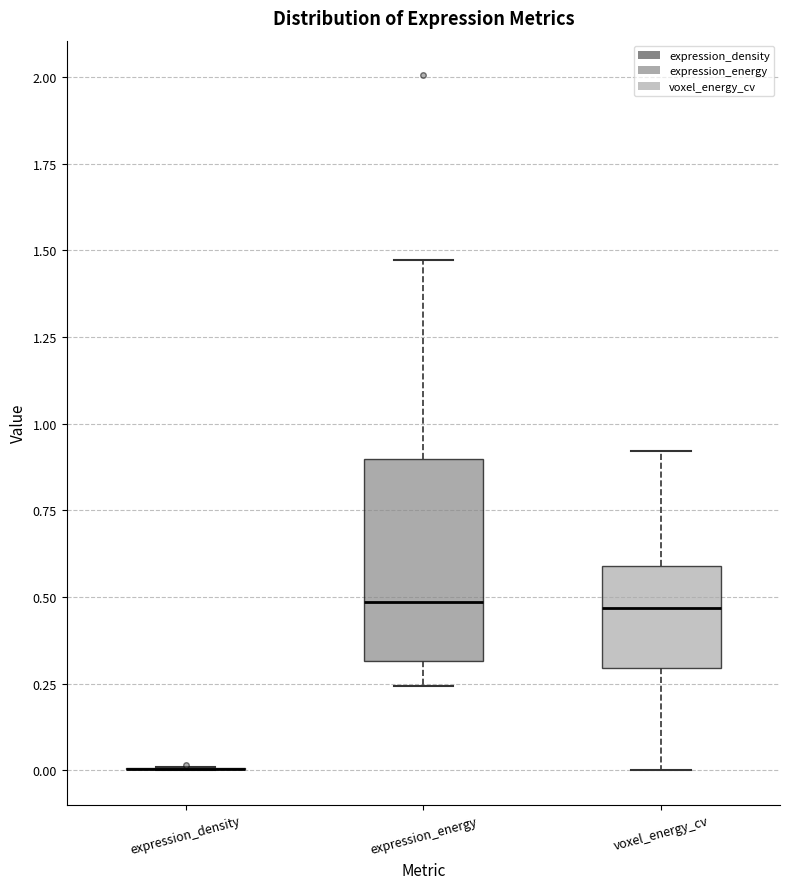

Reading left to right, transcribe this box plot: for each box, give where its median line is, the range the box spans, and where its two whiskers end, as read against the y-axis. The values are not printed on the chart, so give them approximately, as read against the axis.

expression_density: box collapsed to a line at 0.00, whiskers 0.00 to 0.00
expression_energy: median 0.50, box 0.30 to 0.90, whiskers 0.25 to 1.45
voxel_energy_cv: median 0.45, box 0.30 to 0.60, whiskers 0.00 to 0.90